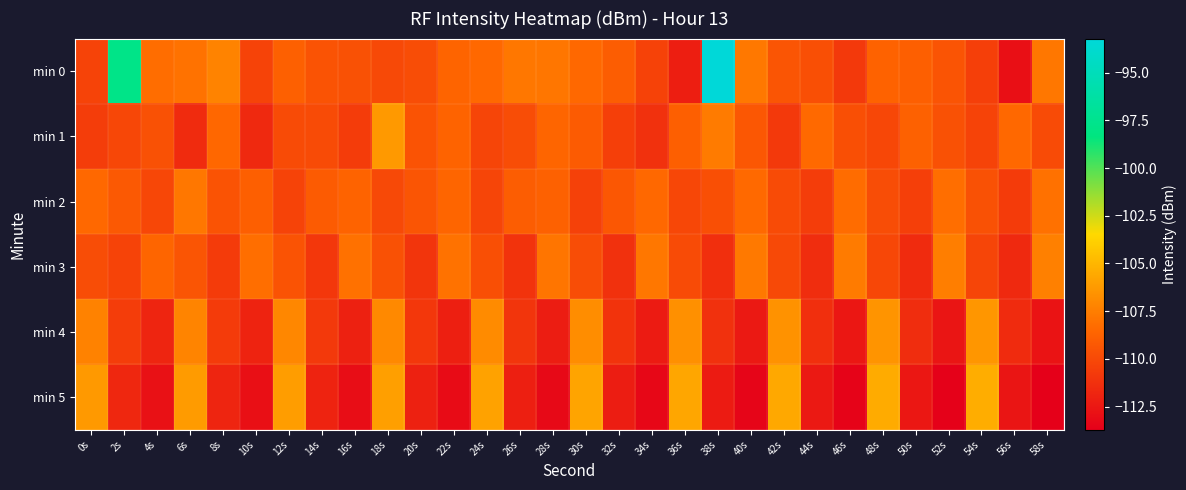

Rank the series by their maximum value, from highest to lowest.

min 0, min 5, min 1, min 4, min 3, min 2